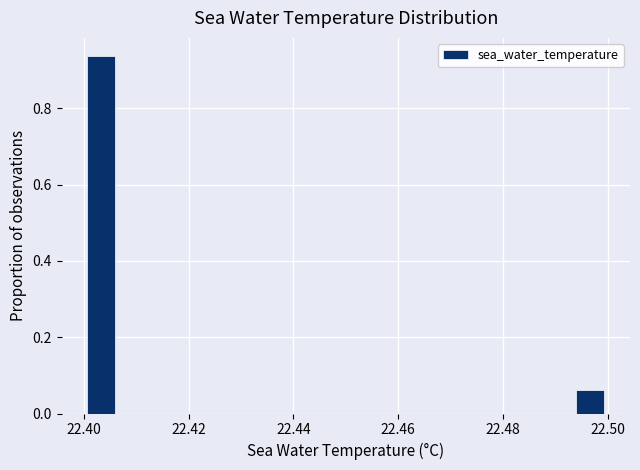

Read against the x-axis, roughly where is the centre of the tallest bar?

22.404